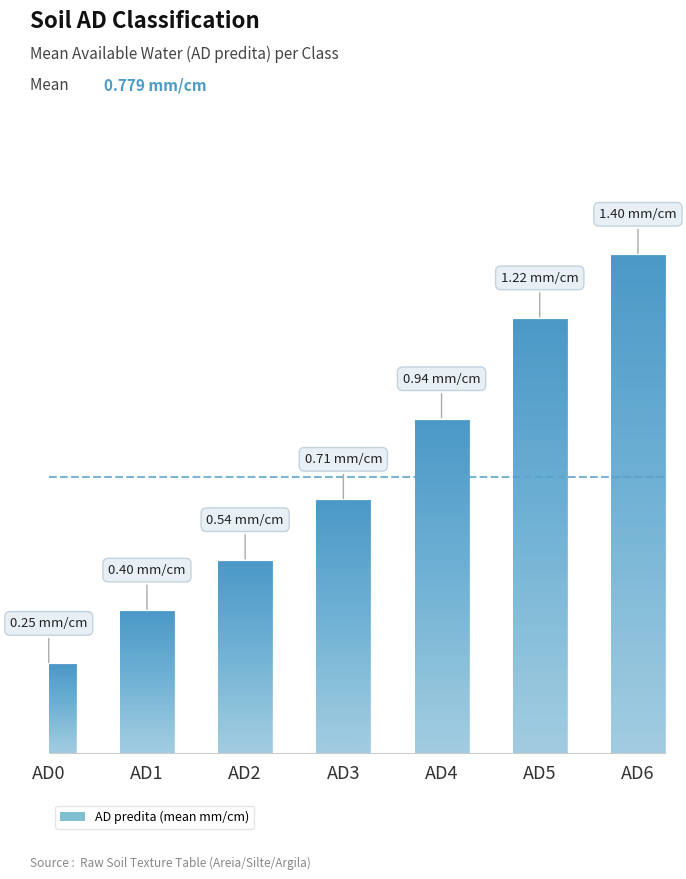

At which label is the value closest to 0?

AD0